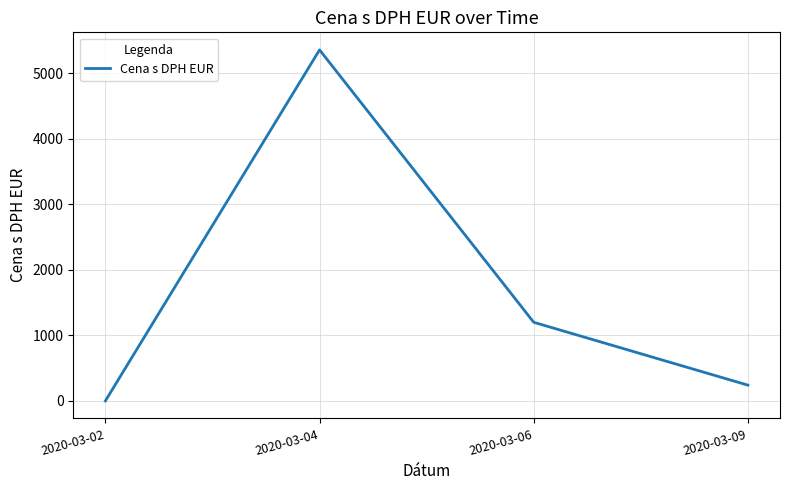

At which label is the value closest to 2680?

2020-03-06